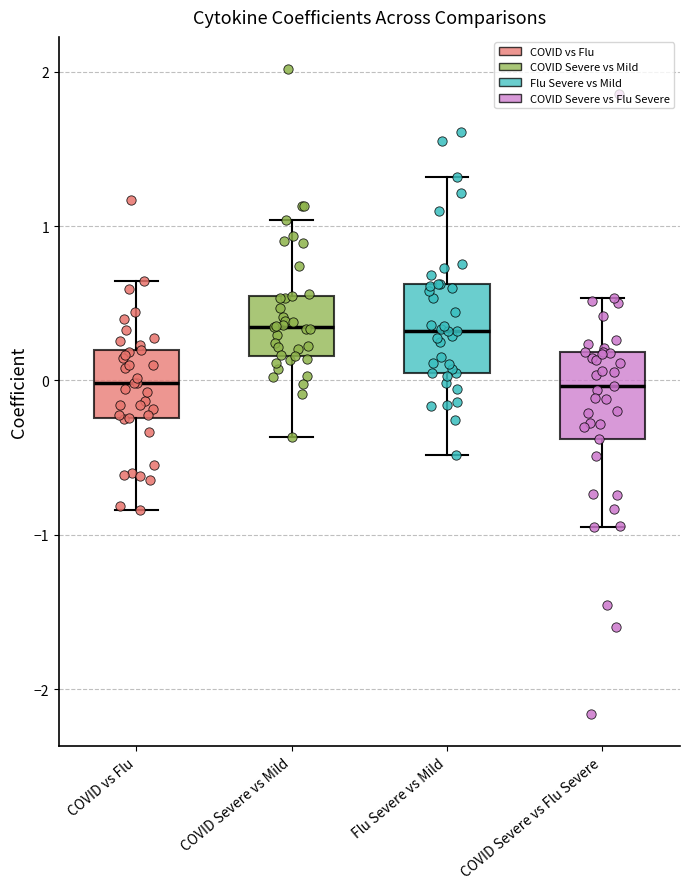

Reading left to right, transcribe this box plot: for each box, give where its median line is, the range the box spans, and where its two whiskers end, as read against the y-axis. The values are not printed on the chart, so give them approximately, as read against the axis.

COVID vs Flu: median 0.0, box -0.2 to 0.2, whiskers -0.8 to 0.6
COVID Severe vs Mild: median 0.3, box 0.2 to 0.5, whiskers -0.4 to 1.0
Flu Severe vs Mild: median 0.3, box 0.1 to 0.6, whiskers -0.5 to 1.3
COVID Severe vs Flu Severe: median 0.0, box -0.4 to 0.2, whiskers -1.0 to 0.5